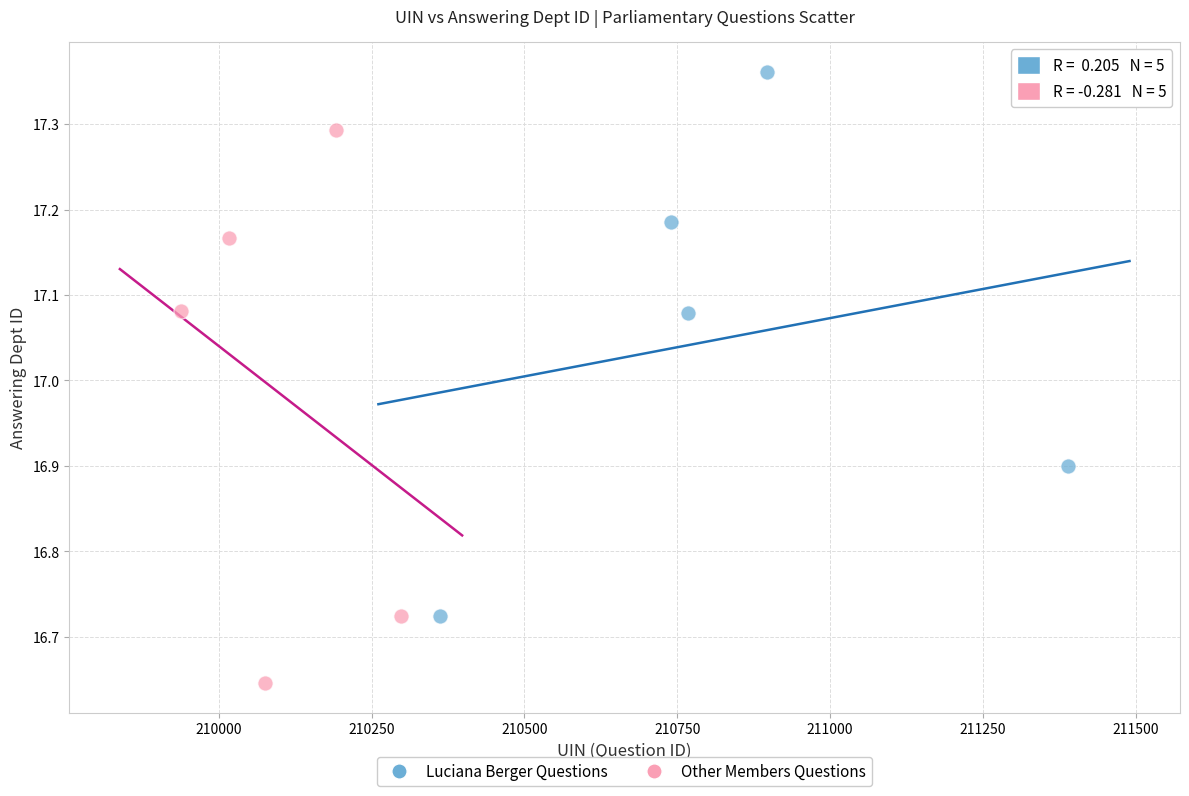

Which series reaches the minimum Y coordinate?

Other Members Questions